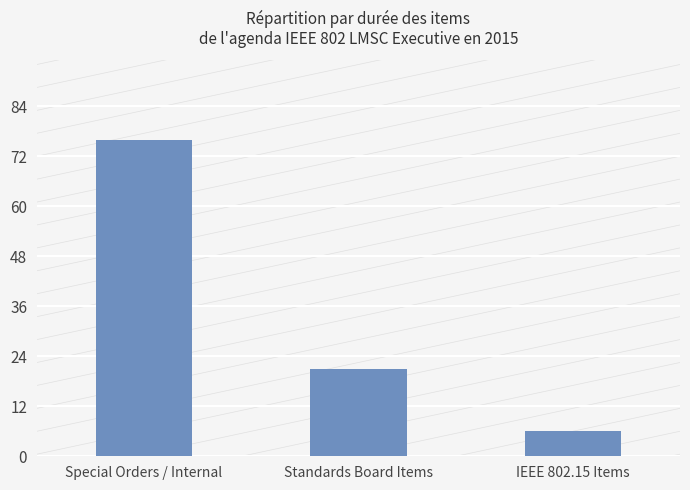

How many bars are there in total?

3